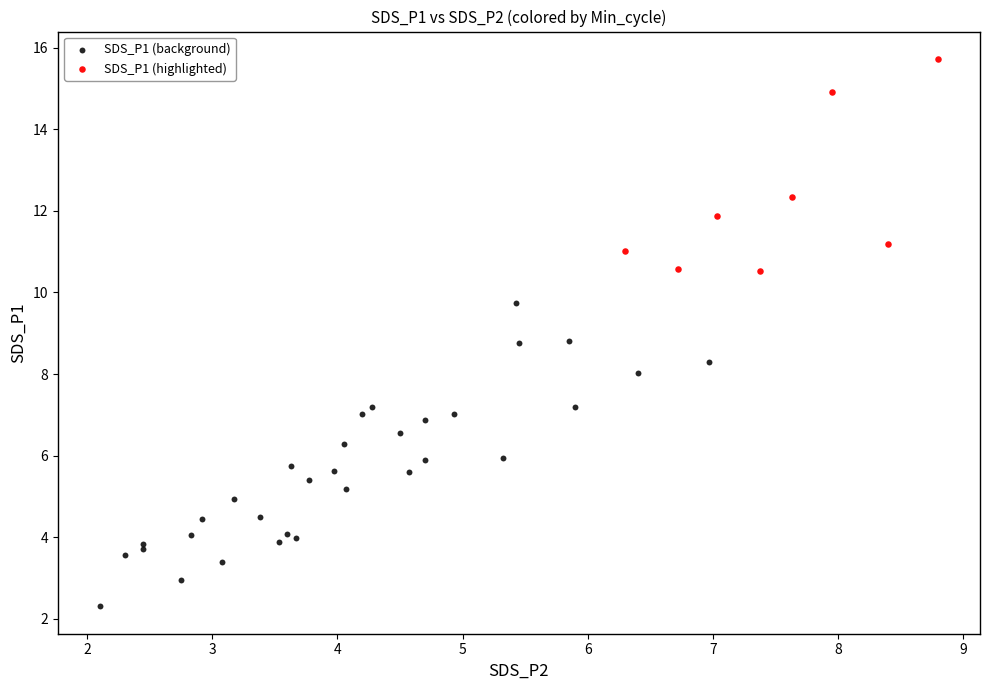

Which series has the widest spread of Y values?

SDS_P1 (background)